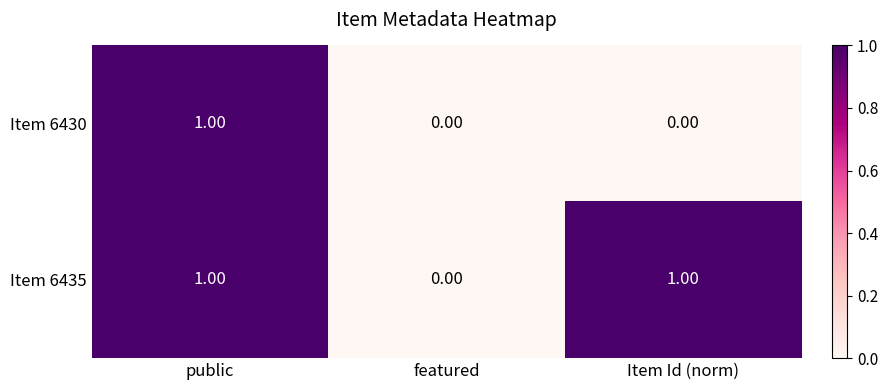

At which label does Item 6430 reach its peak?

public